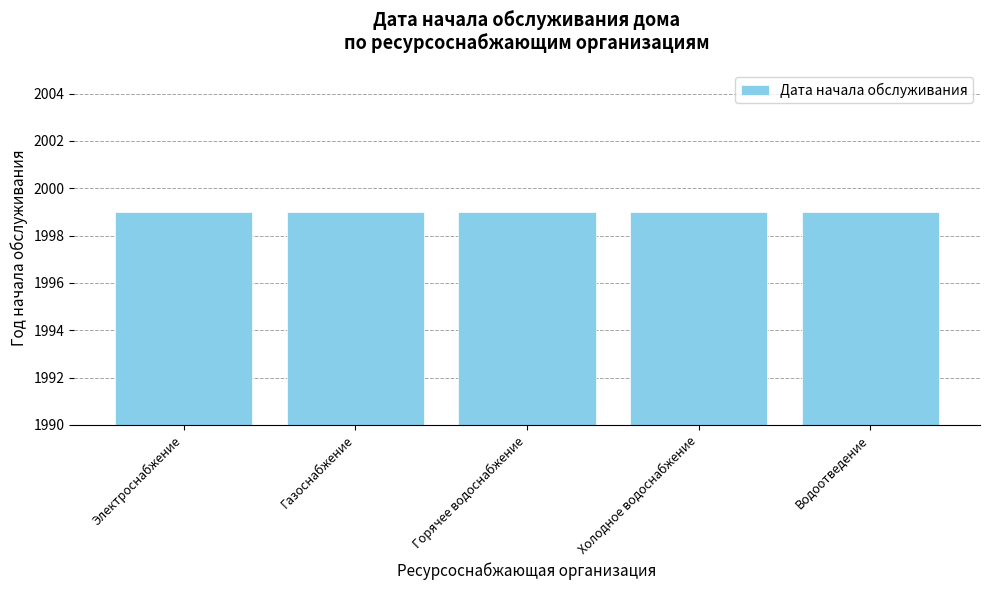

Is it true that the value at Электроснабжение is 3251?

False